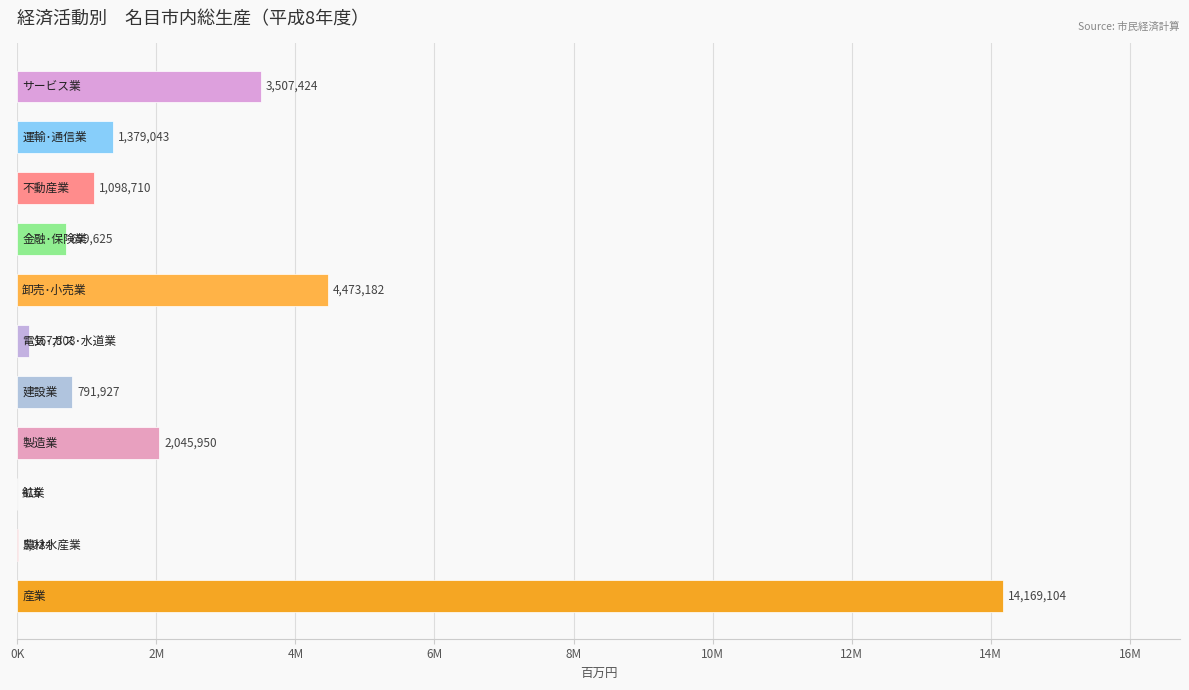

How many data points are less than 1098710?

5